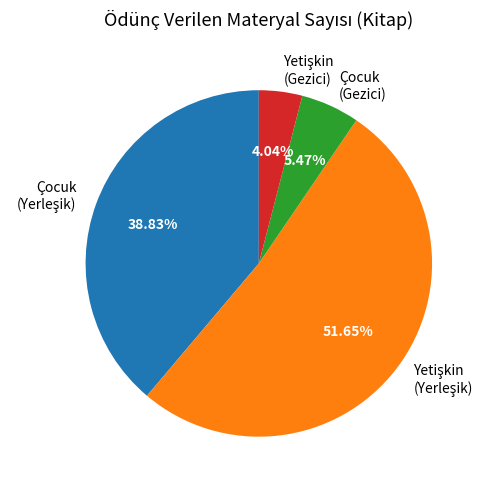

Is Çocuk (Gezici) the majority of the pie?

No